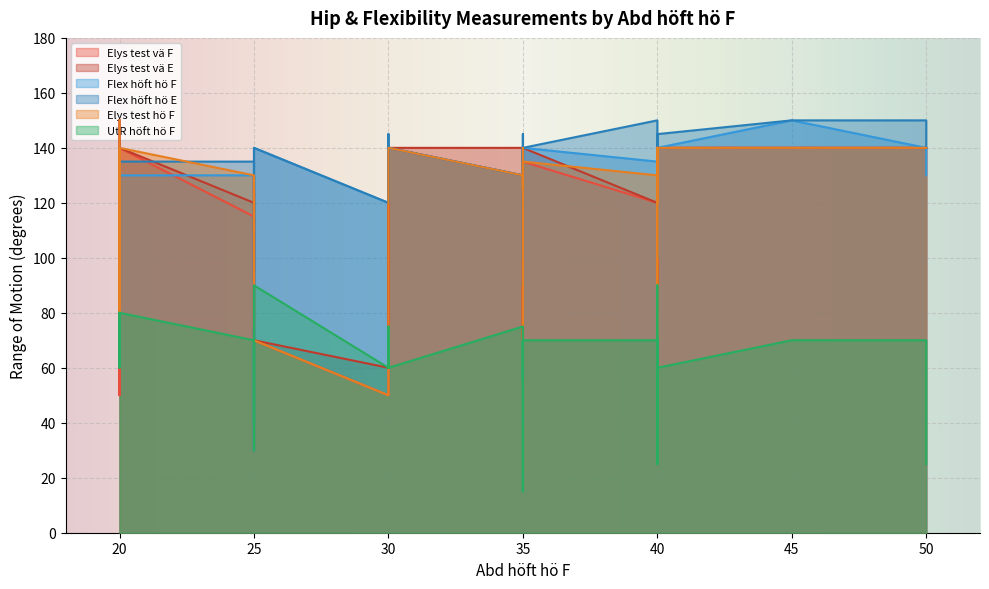

What is the minimum value shown in the chart?

15